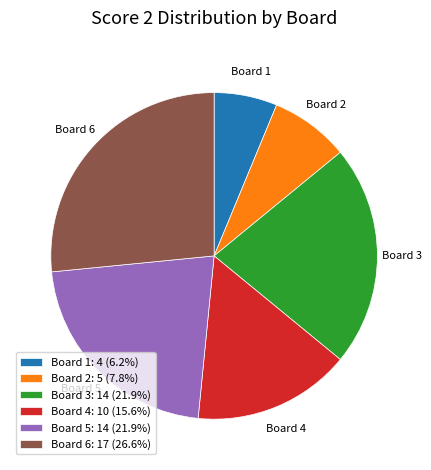

How many slices are in this pie chart?

6